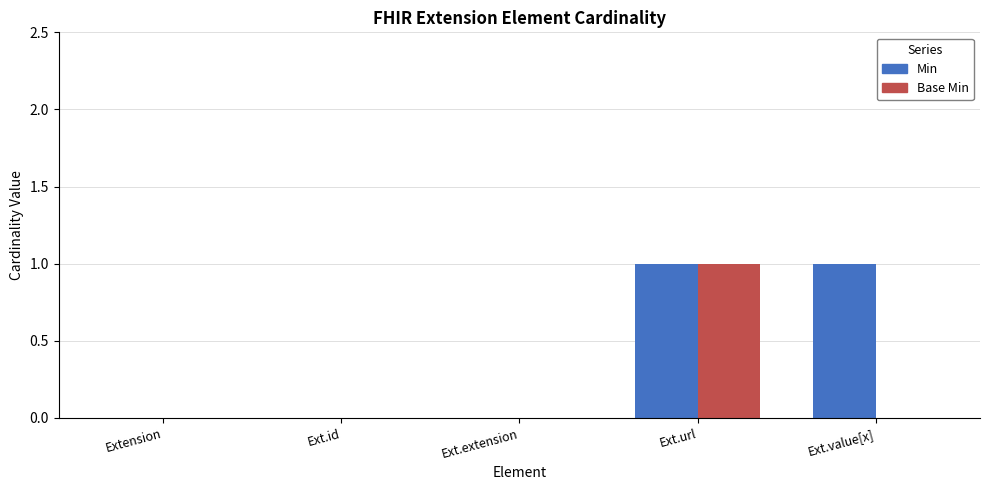

The value of Base Min at Extension is 1. True or false?

False